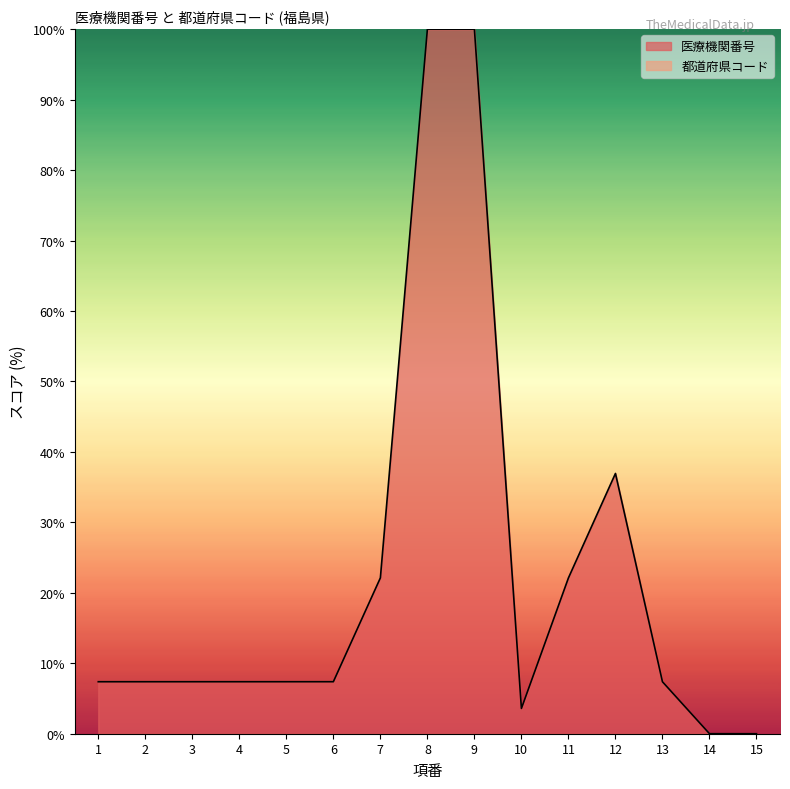

Reading left to right, extract all data points from this chart.

1=7.4	2=7.4	3=7.4	4=7.4	5=7.4	6=7.4	7=22.1	8=100.0	9=100.0	10=3.6	11=22.1	12=36.9	13=7.4	14=0.0	15=0.0